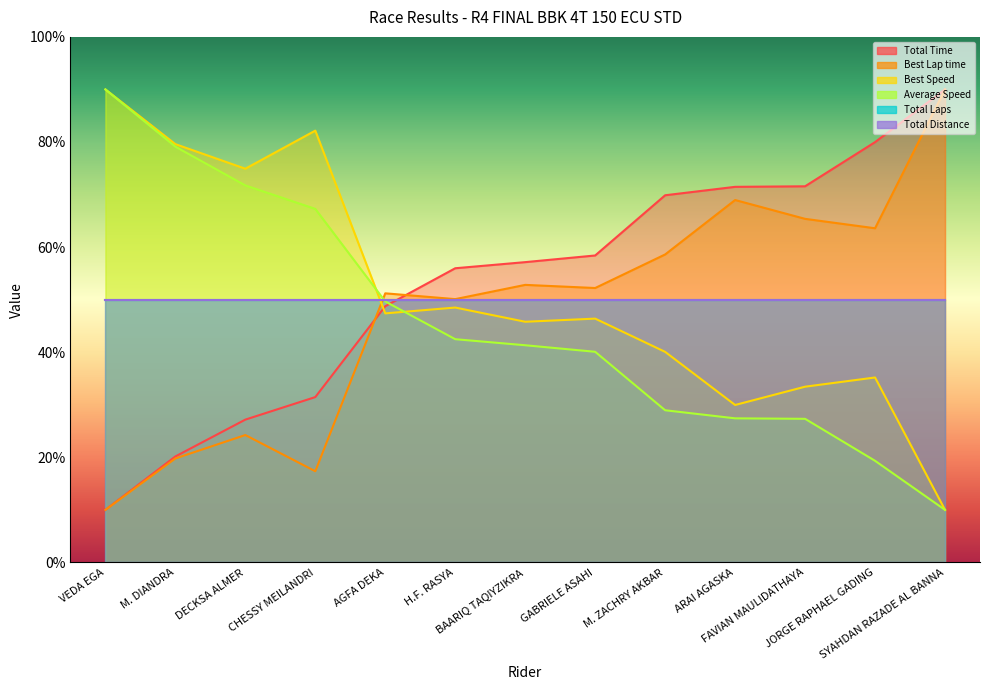

At which category does Best Speed reach its first local peak?

CHESSY MEILANDRI